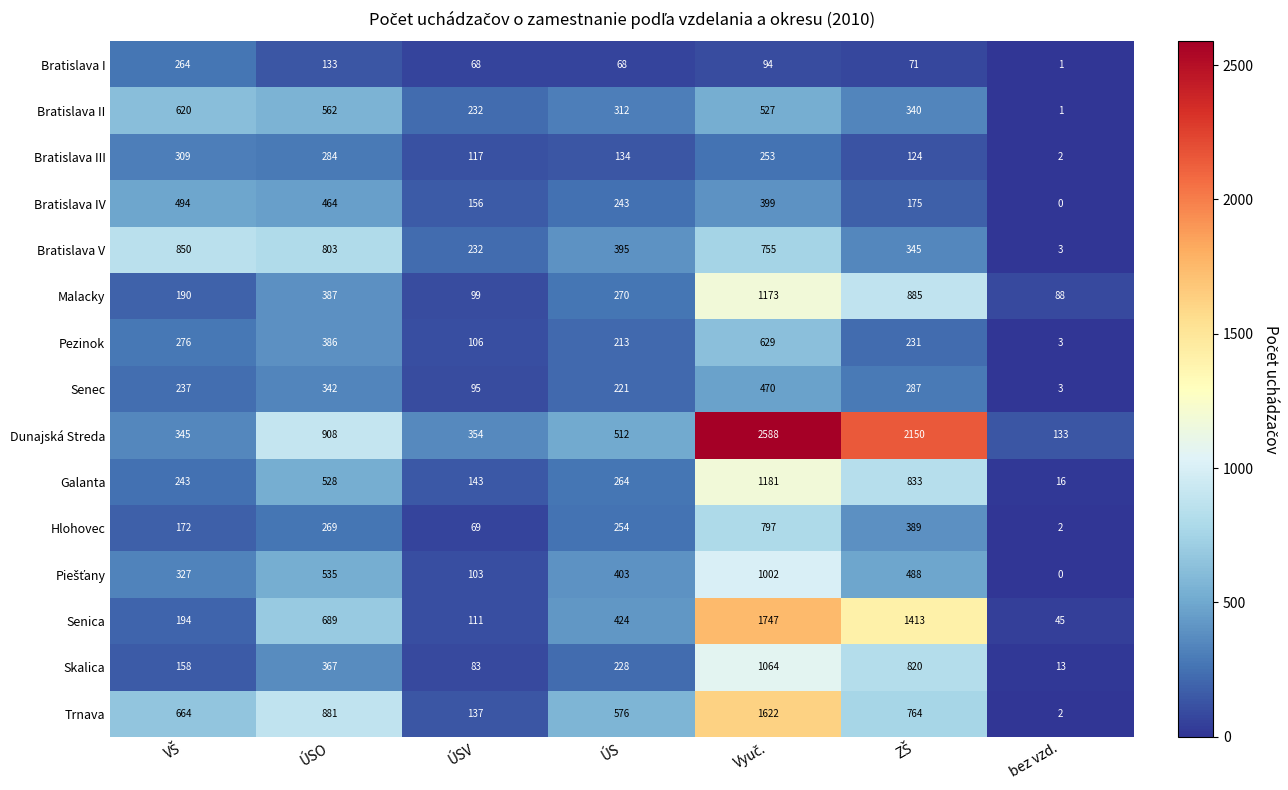

What is the total value across all series at ÚSV?

2105